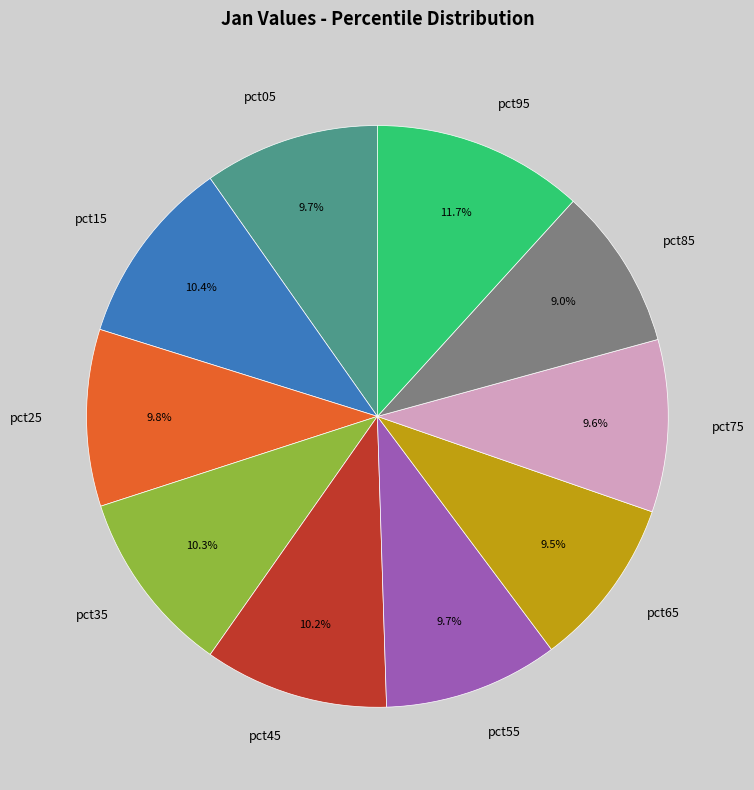

Which category has the biggest portion of the pie?

pct95